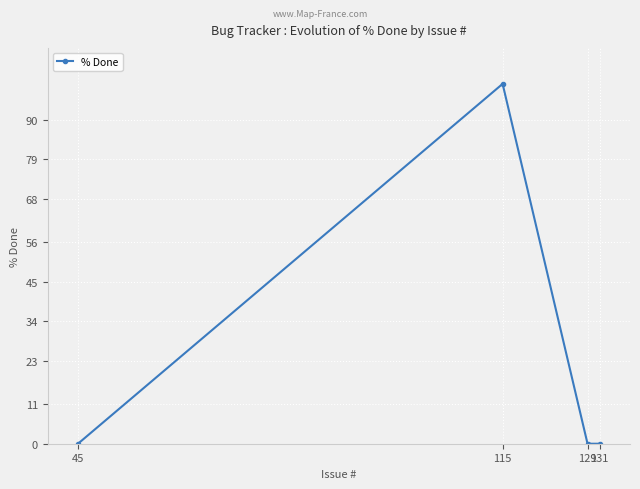

The chart shows a value of 179 at 115. True or false?

False